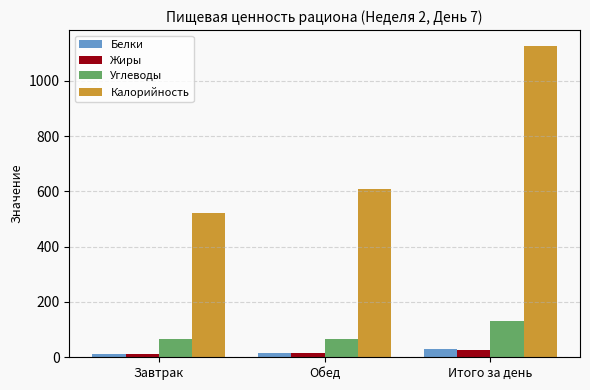

What position from the right is Завтрак?

3